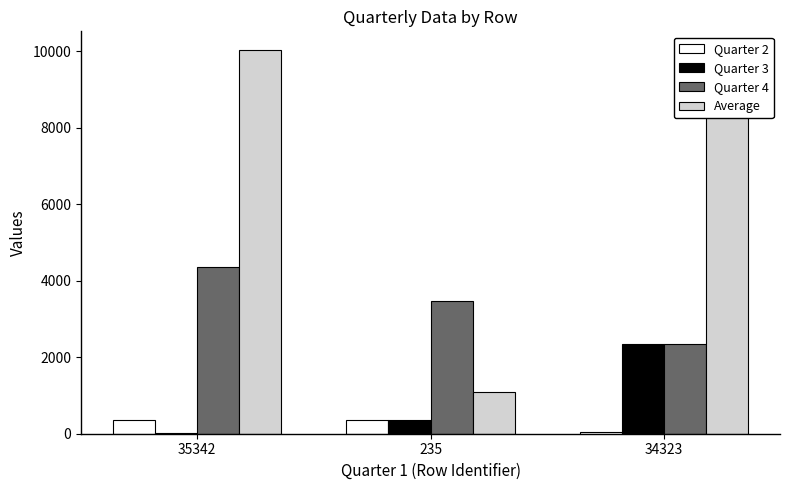

Does the chart contain stacked bars?

No